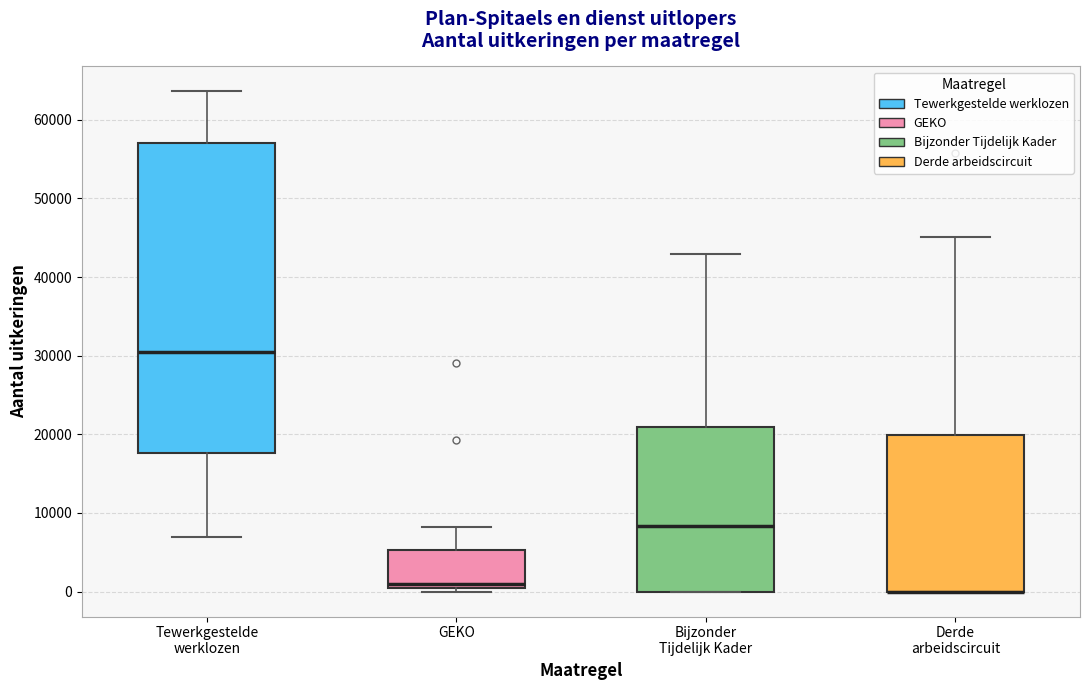

Comparing the boxes themselves (not the whiskers), which one is the tallest?

Tewerkgestelde werklozen